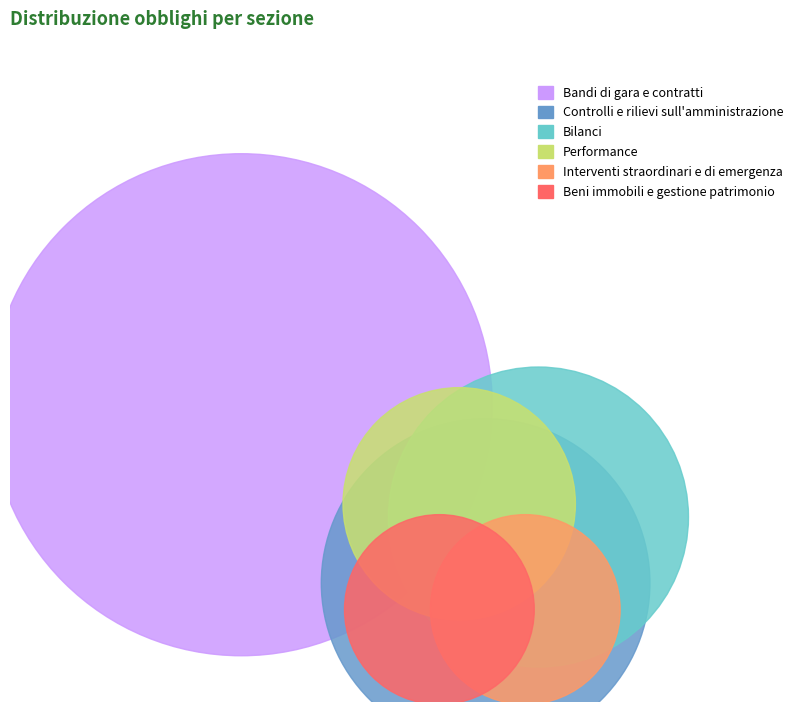

True or false: Interventi straordinari e di emergenza accounts for 6% of the total.

True